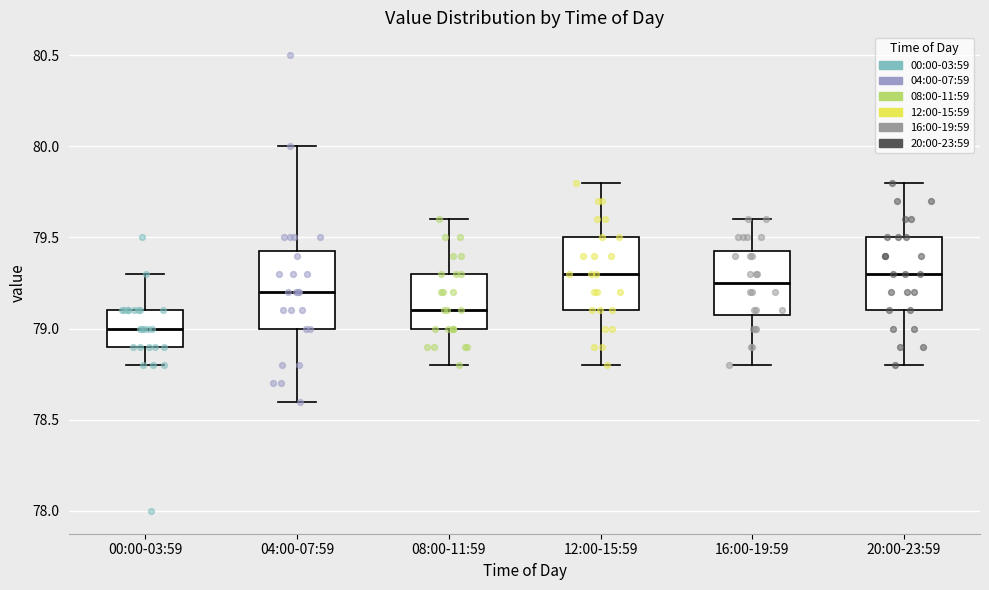

Reading left to right, read every box against the y-axis: the position of its median line, the range the box covers, and the ends of its whiskers. The values are not printed on the chart, so give them approximately, as read against the axis.

00:00-03:59: median 79.00, box 78.90 to 79.10, whiskers 78.80 to 79.30
04:00-07:59: median 79.20, box 79.00 to 79.45, whiskers 78.60 to 80.00
08:00-11:59: median 79.10, box 79.00 to 79.30, whiskers 78.80 to 79.60
12:00-15:59: median 79.30, box 79.10 to 79.50, whiskers 78.80 to 79.80
16:00-19:59: median 79.25, box 79.10 to 79.45, whiskers 78.80 to 79.60
20:00-23:59: median 79.30, box 79.10 to 79.50, whiskers 78.80 to 79.80